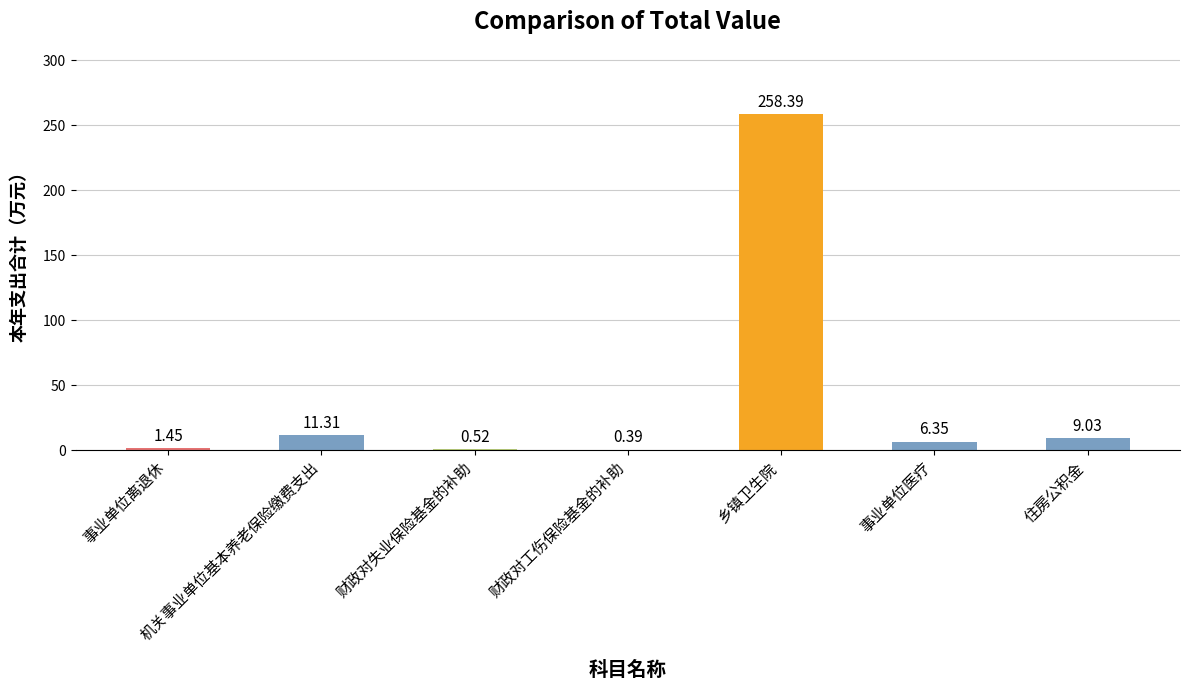

How many series are shown in this chart?

1